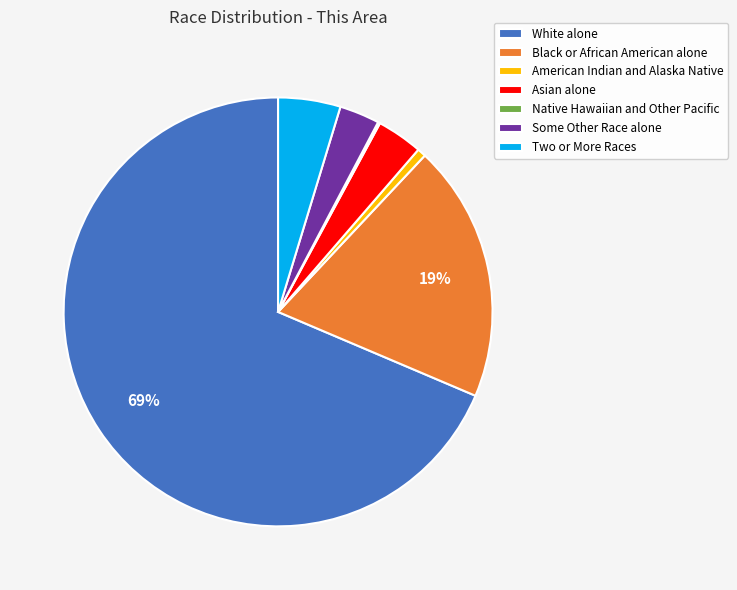

Between White alone and Black or African American alone, which is larger?

White alone